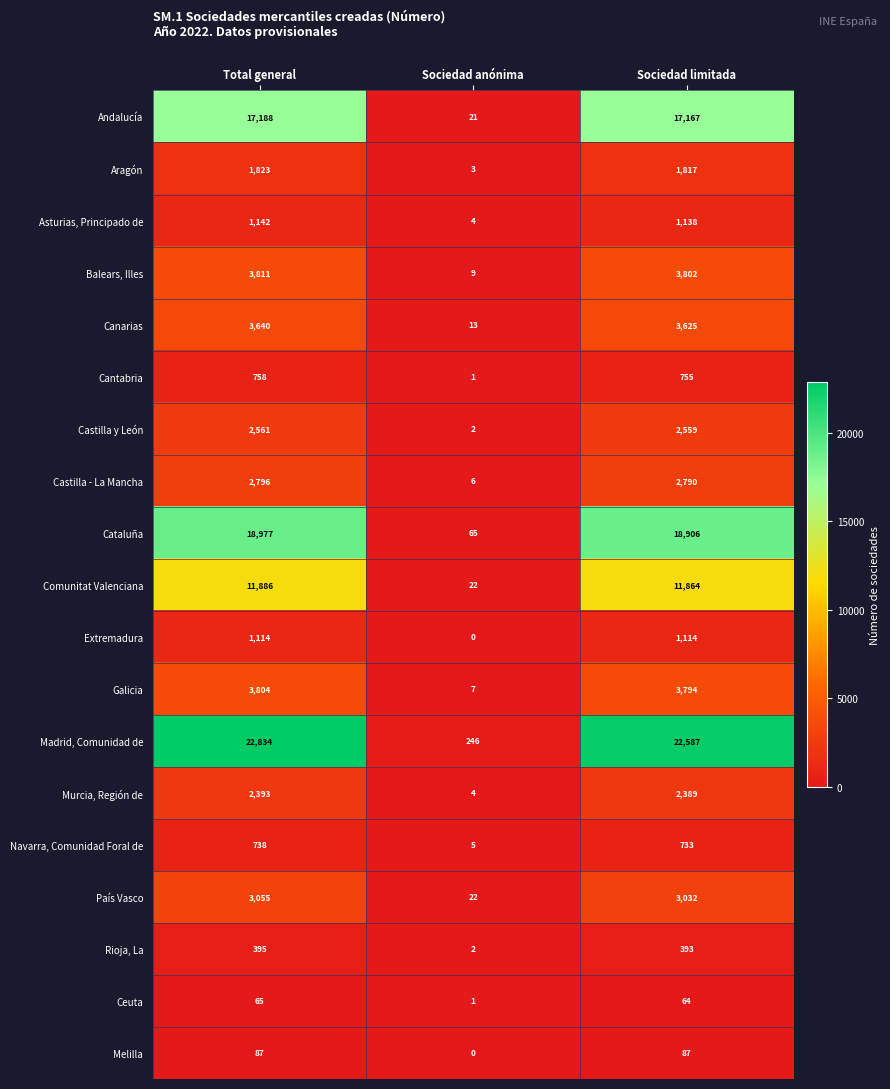

The value of Castilla y León at Sociedad anónima is 1. True or false?

False